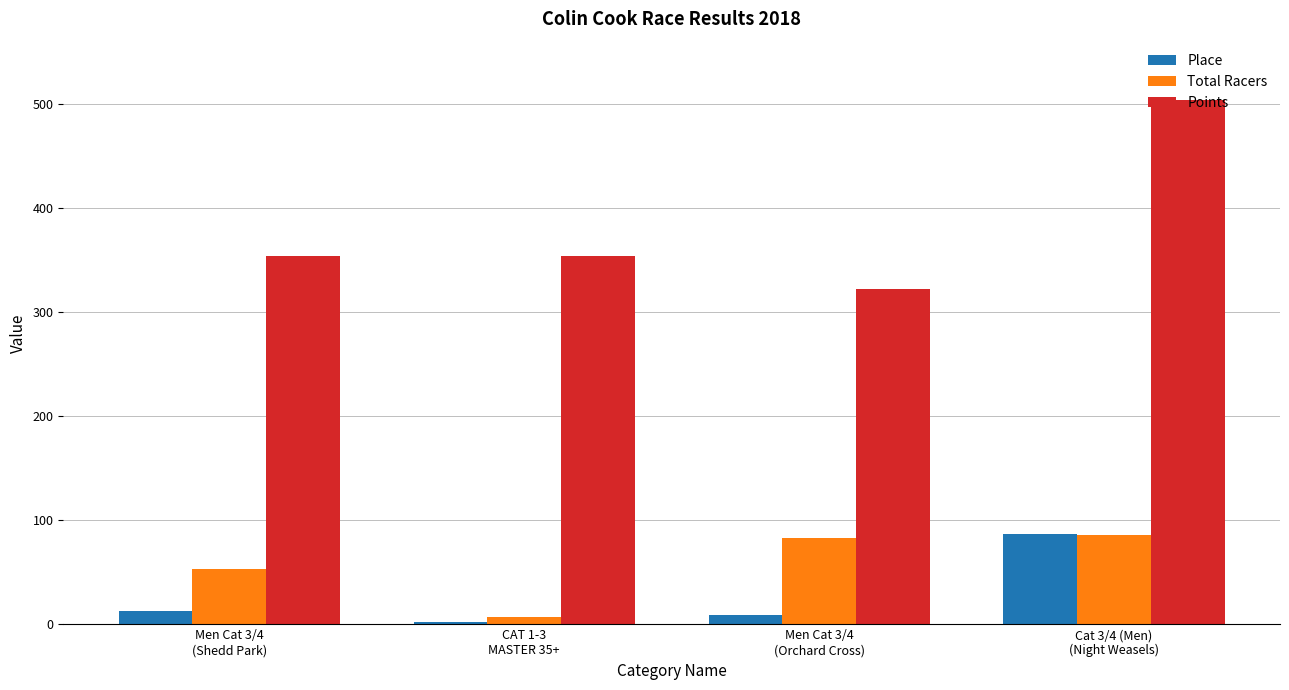

Is the value of Points at Men Cat 3/4
(Shedd Park) greater than the value of Total Racers at CAT 1-3
MASTER 35+?

Yes